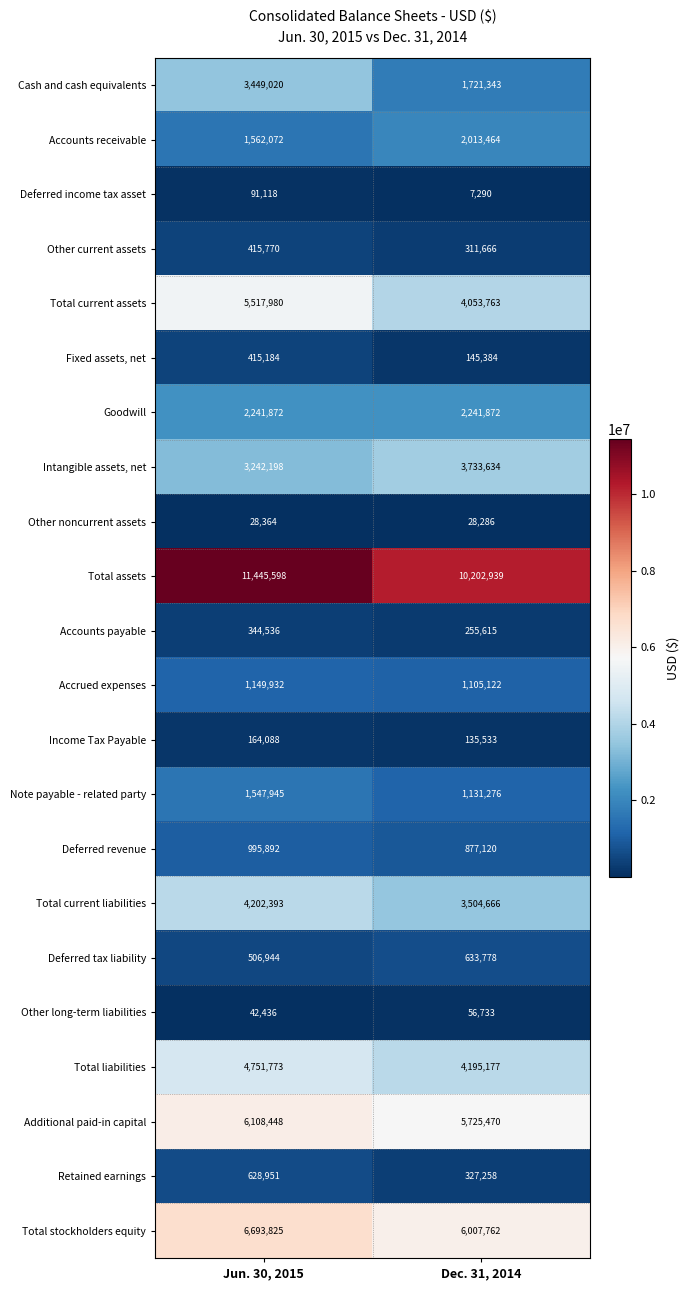

At which category does the chart reach its peak across all series?

Jun. 30, 2015